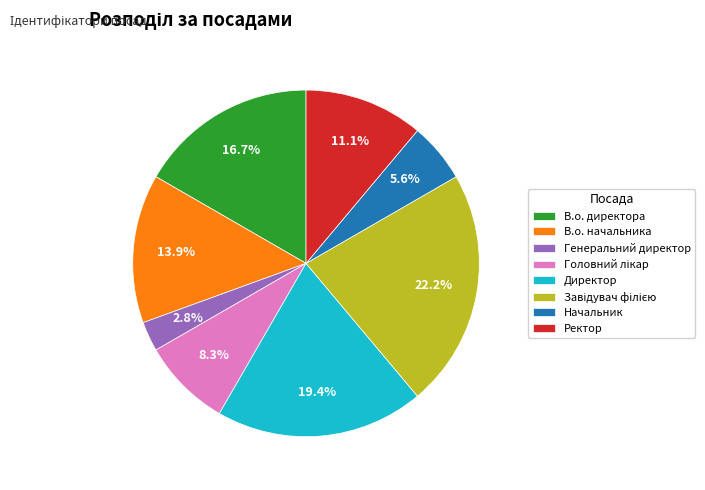

Does Начальник represent more than half of the total?

No